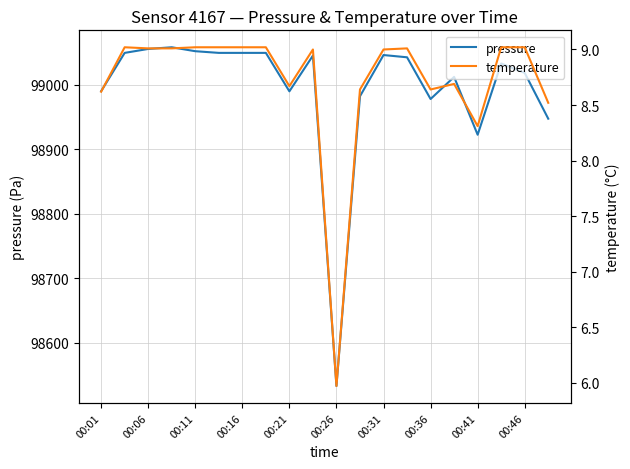

What is the maximum value for pressure?

99058.0